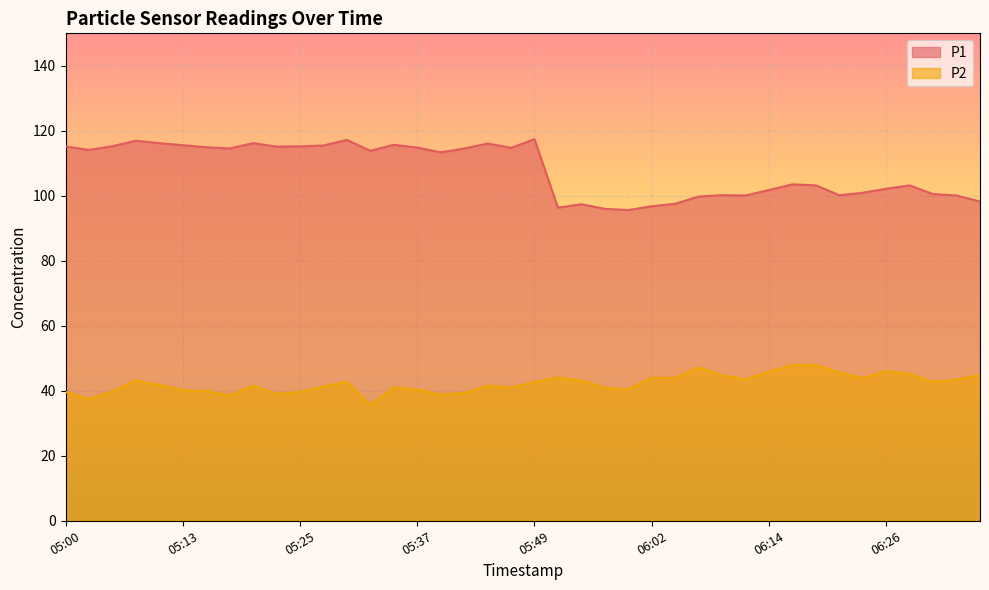

Which category has the lowest value in the P1 series?

05:59